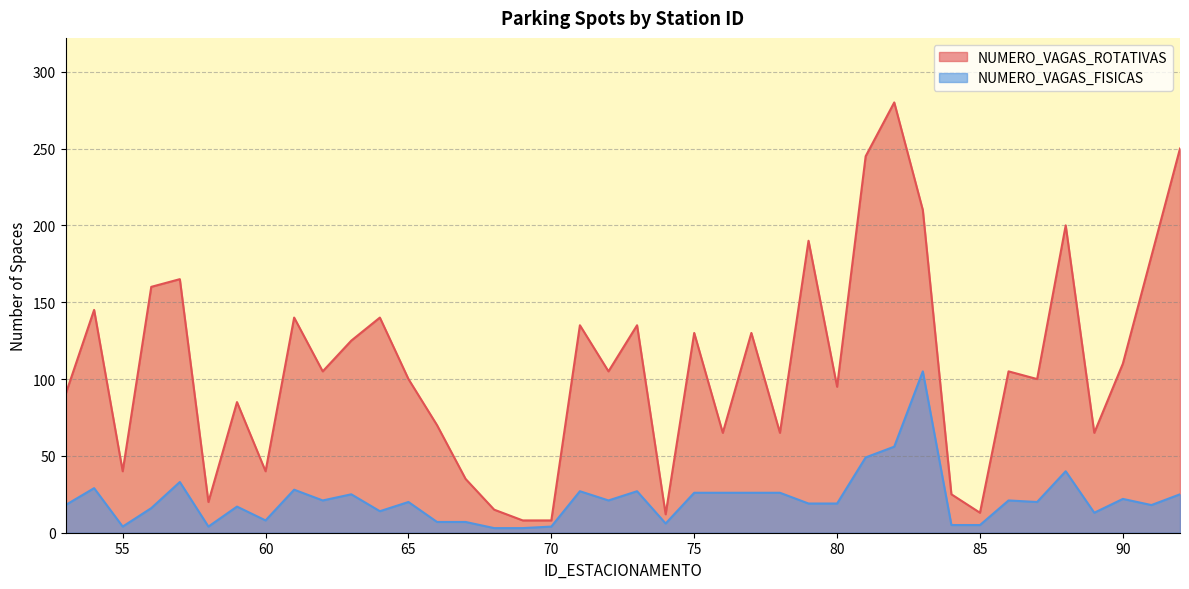

Reading left to right, extract all data points from this chart.

NUMERO_VAGAS_ROTATIVAS: 53=90	54=145	55=40	56=160	57=165	58=20	59=85	60=40	61=140	62=105	63=125	64=140	65=100	66=70	67=35	68=15	69=8	70=8	71=135	72=105	73=135	74=12	75=130	76=65	77=130	78=65	79=190	80=95	81=245	82=280	83=210	84=25	85=13	86=105	87=100	88=200	89=65	90=110	91=180	92=250
NUMERO_VAGAS_FISICAS: 53=18	54=29	55=4	56=16	57=33	58=4	59=17	60=8	61=28	62=21	63=25	64=14	65=20	66=7	67=7	68=3	69=3	70=4	71=27	72=21	73=27	74=6	75=26	76=26	77=26	78=26	79=19	80=19	81=49	82=56	83=105	84=5	85=5	86=21	87=20	88=40	89=13	90=22	91=18	92=25